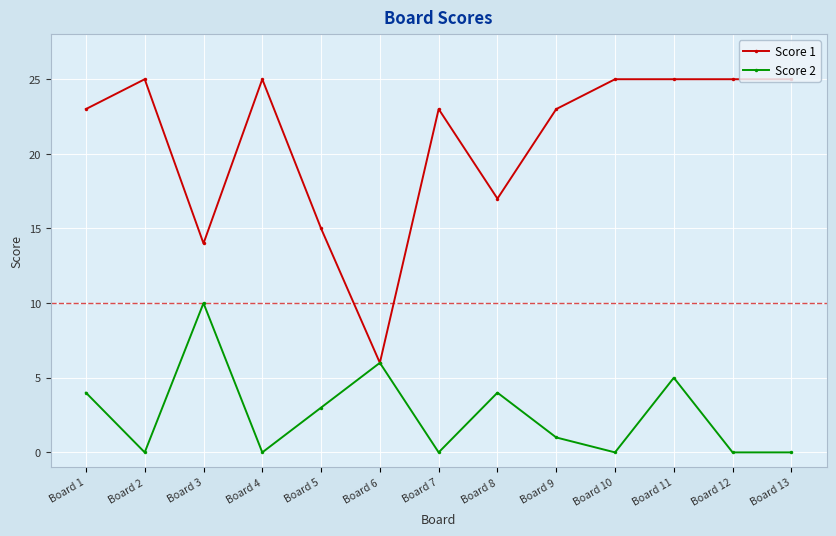

At which category does Score 1 reach its first local valley?

Board 3